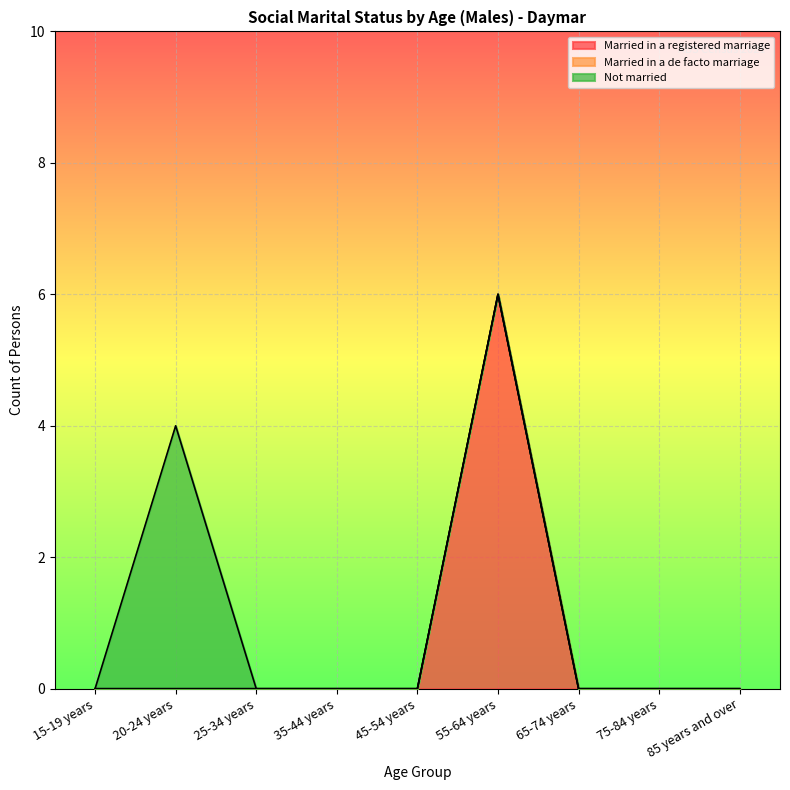

At 15-19 years, list the series in order from smallest to largest.

Married in a registered marriage, Married in a de facto marriage, Not married